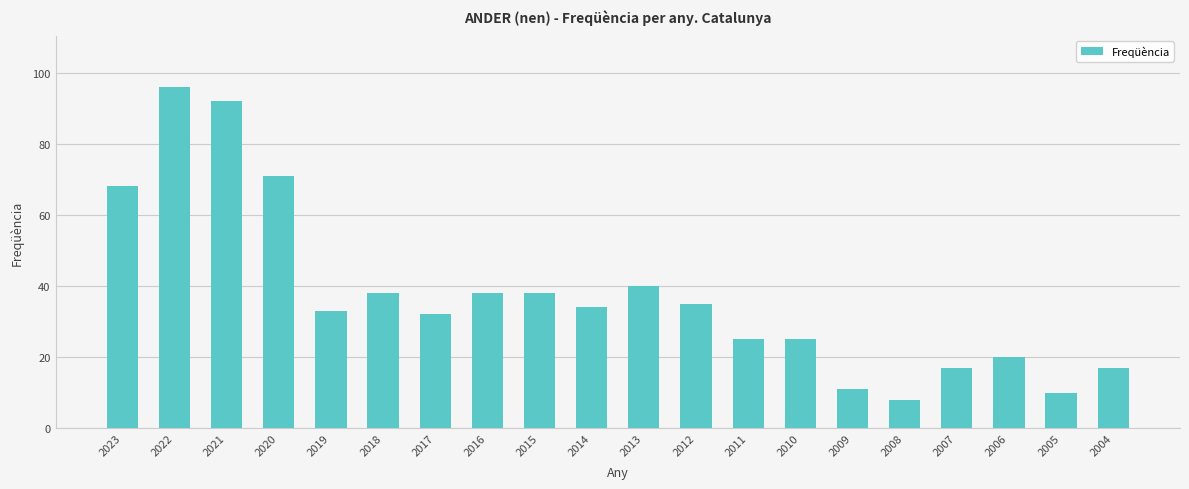

What is the change in value from 2019 to 2017?

-1